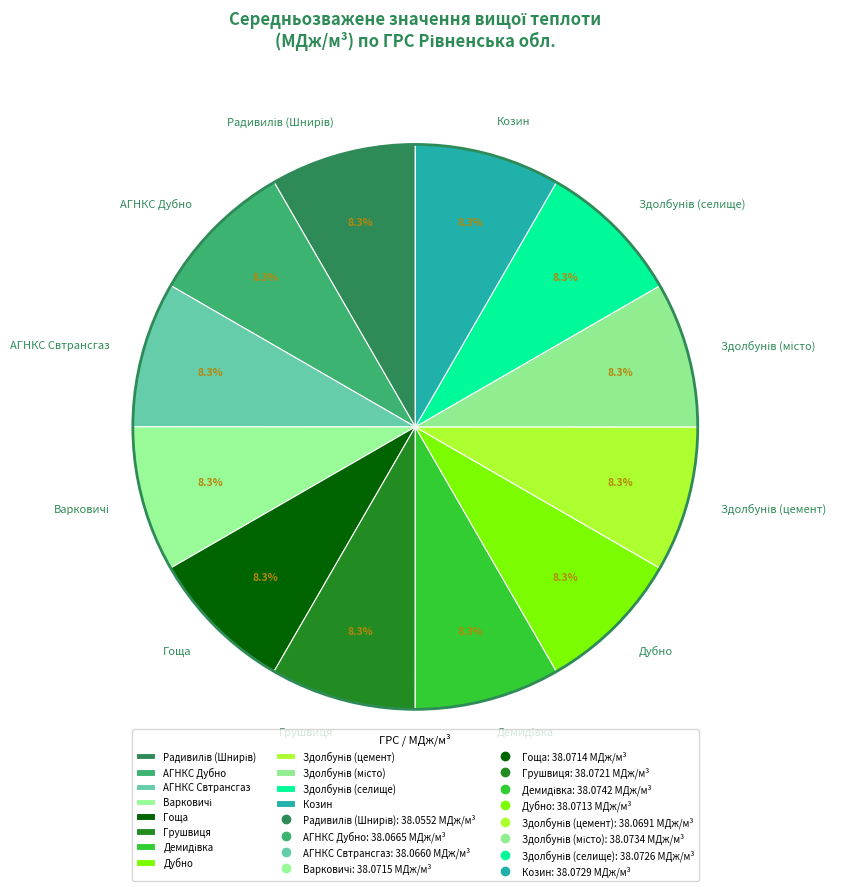

Is the sum of Грушвиця and Козин greater than half?

No